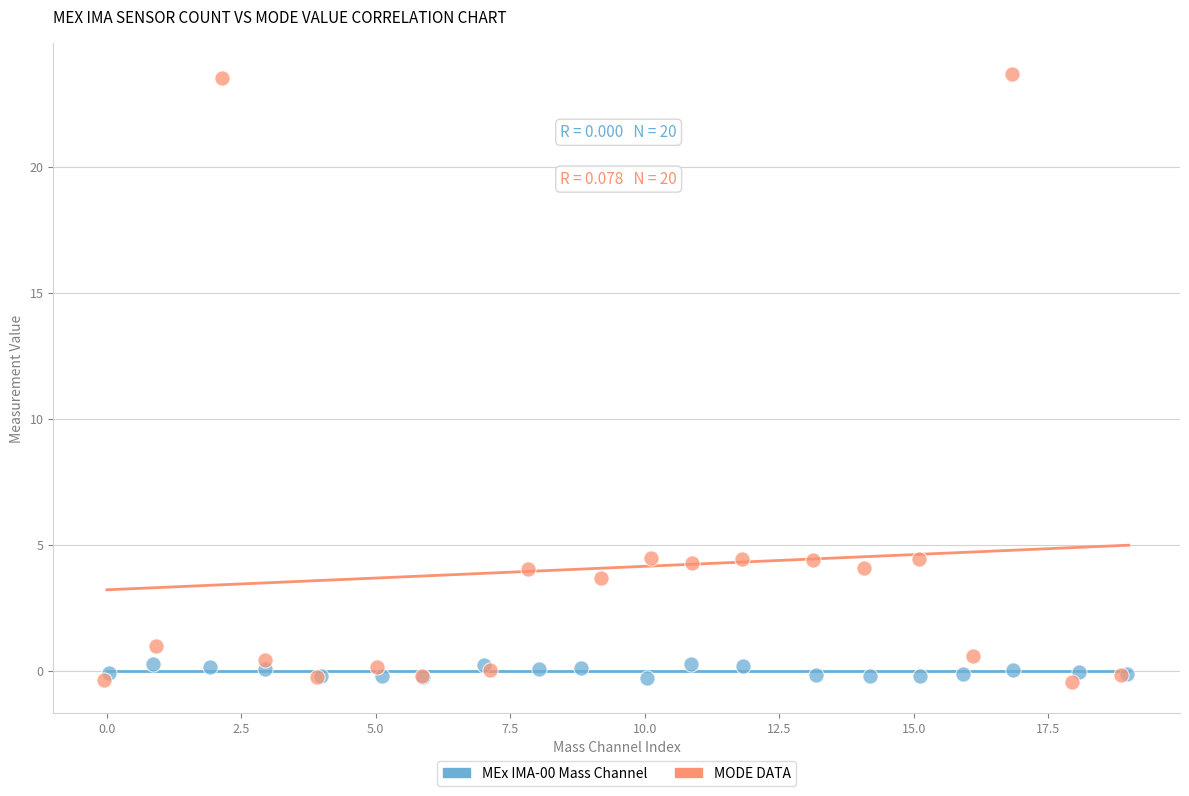

Which series contains the highest Y value?

MODE DATA